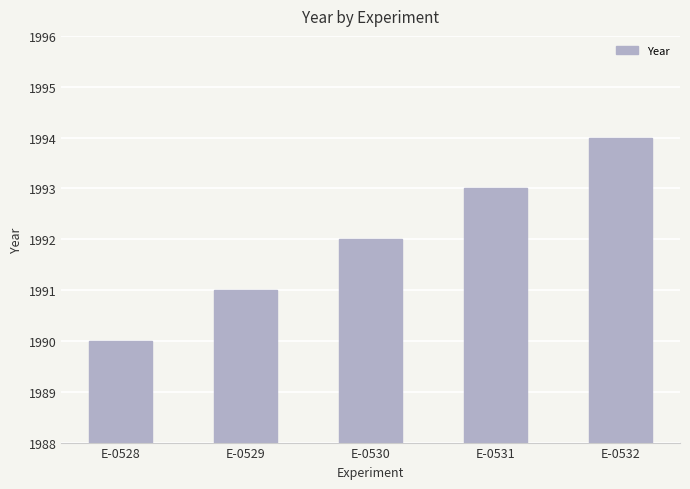

What is the difference between the maximum and minimum values?

4